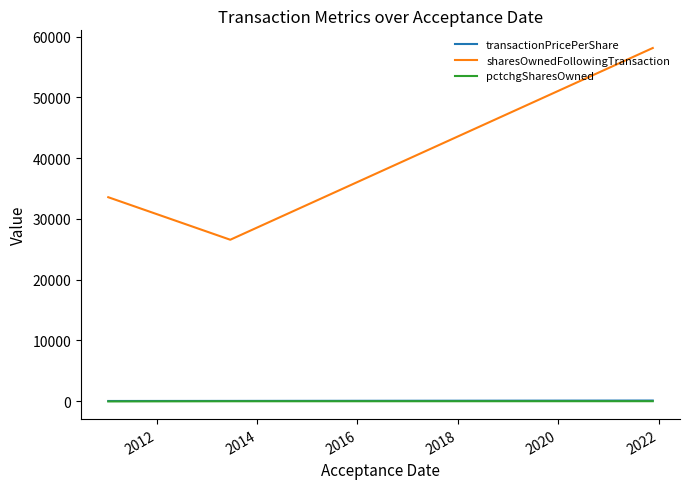

Which series has the widest spread of values?

sharesOwnedFollowingTransaction